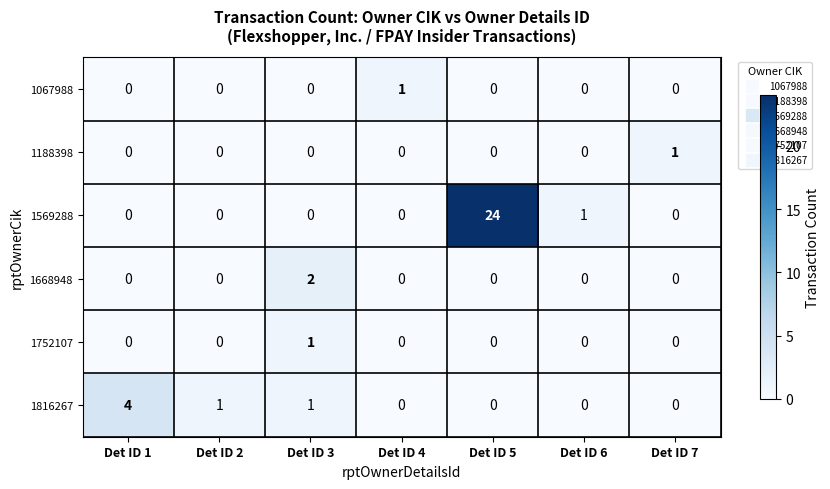

Is it true that 1816267 equals 1 at Det ID 5?

False